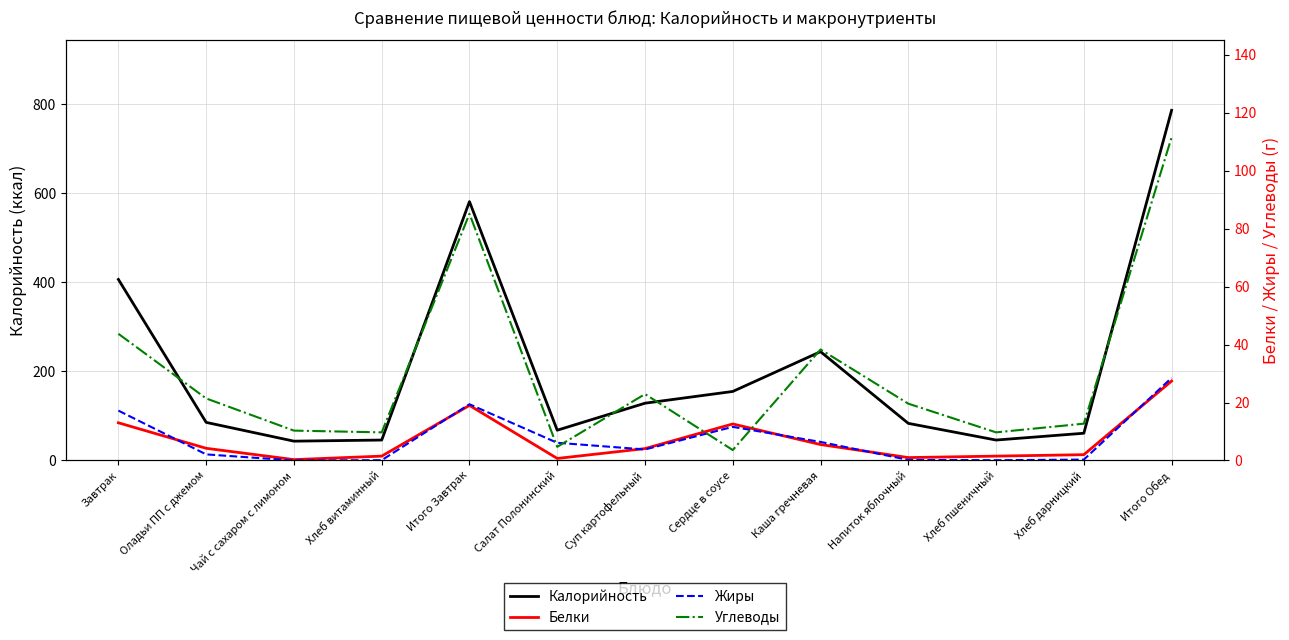

Between Суп картофельный and Сердце в соусе, which series saw the biggest shift?

Калорийность